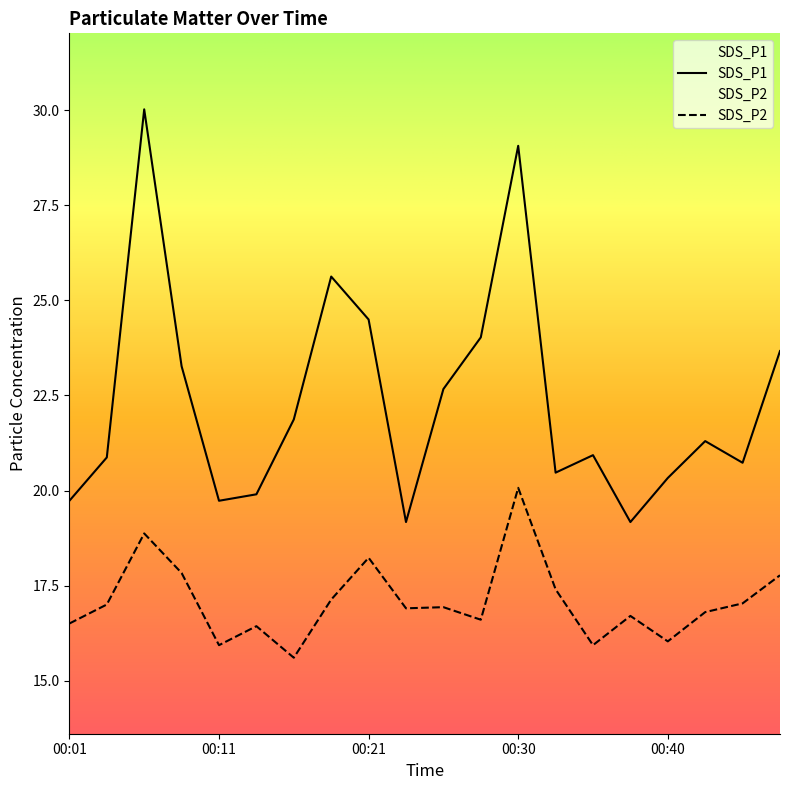

True or false: SDS_P2 and SDS_P1 cross at least once.

False